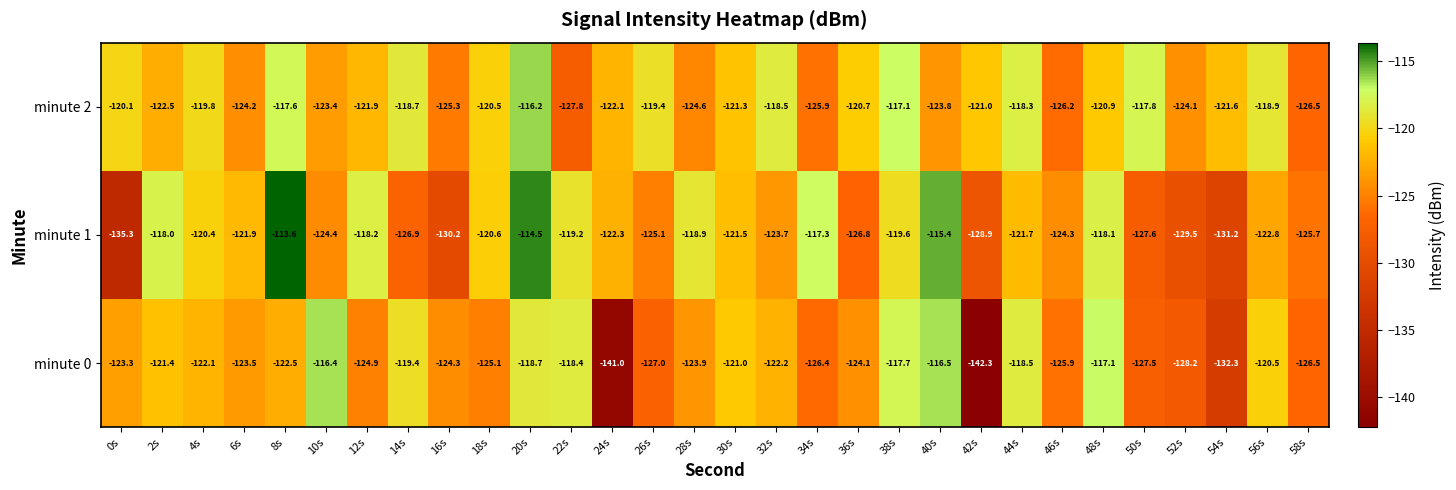

What is the average value of the minute 2 series?

-121.6